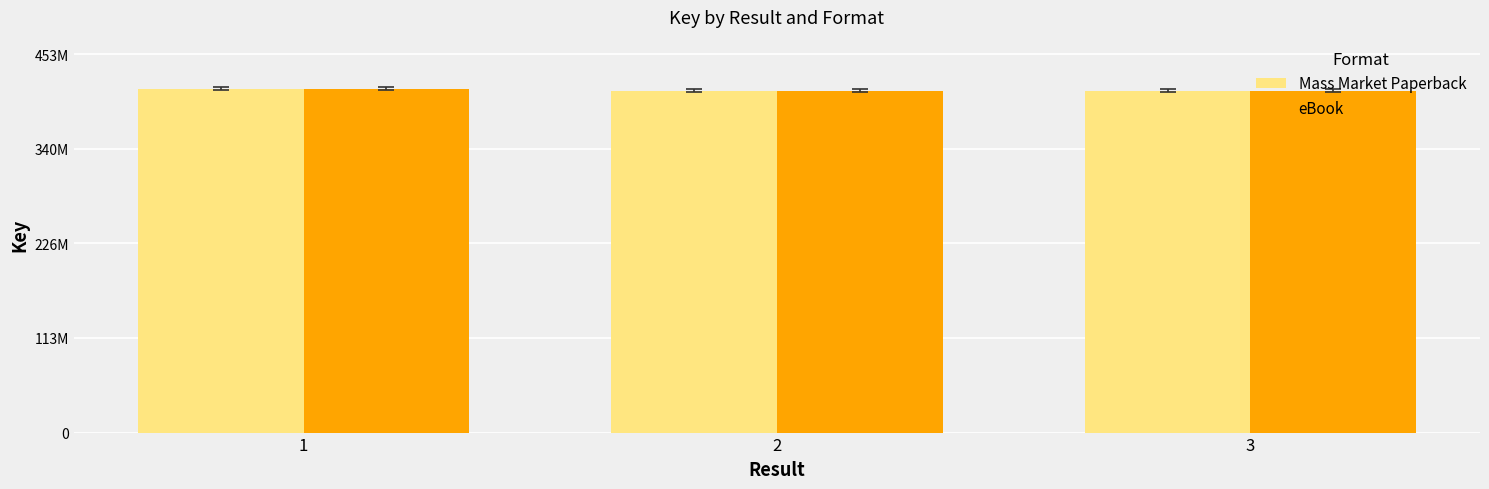

Reading right to left, what are all the values shown in this chart?

Mass Market Paperback: 3=409062526	2=409062667	1=411604151
eBook: 3=409062526	2=409062667	1=411604151